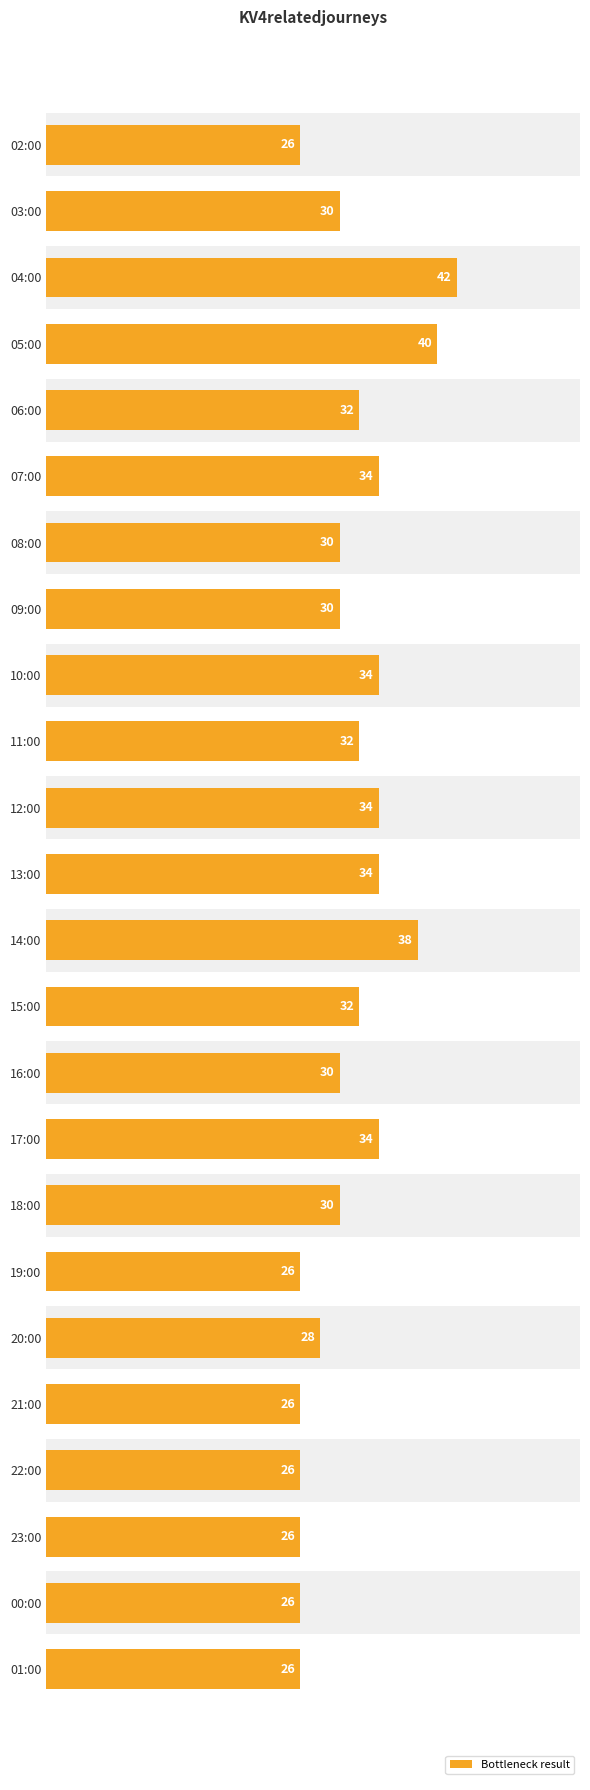

How many bars are there in total?

24